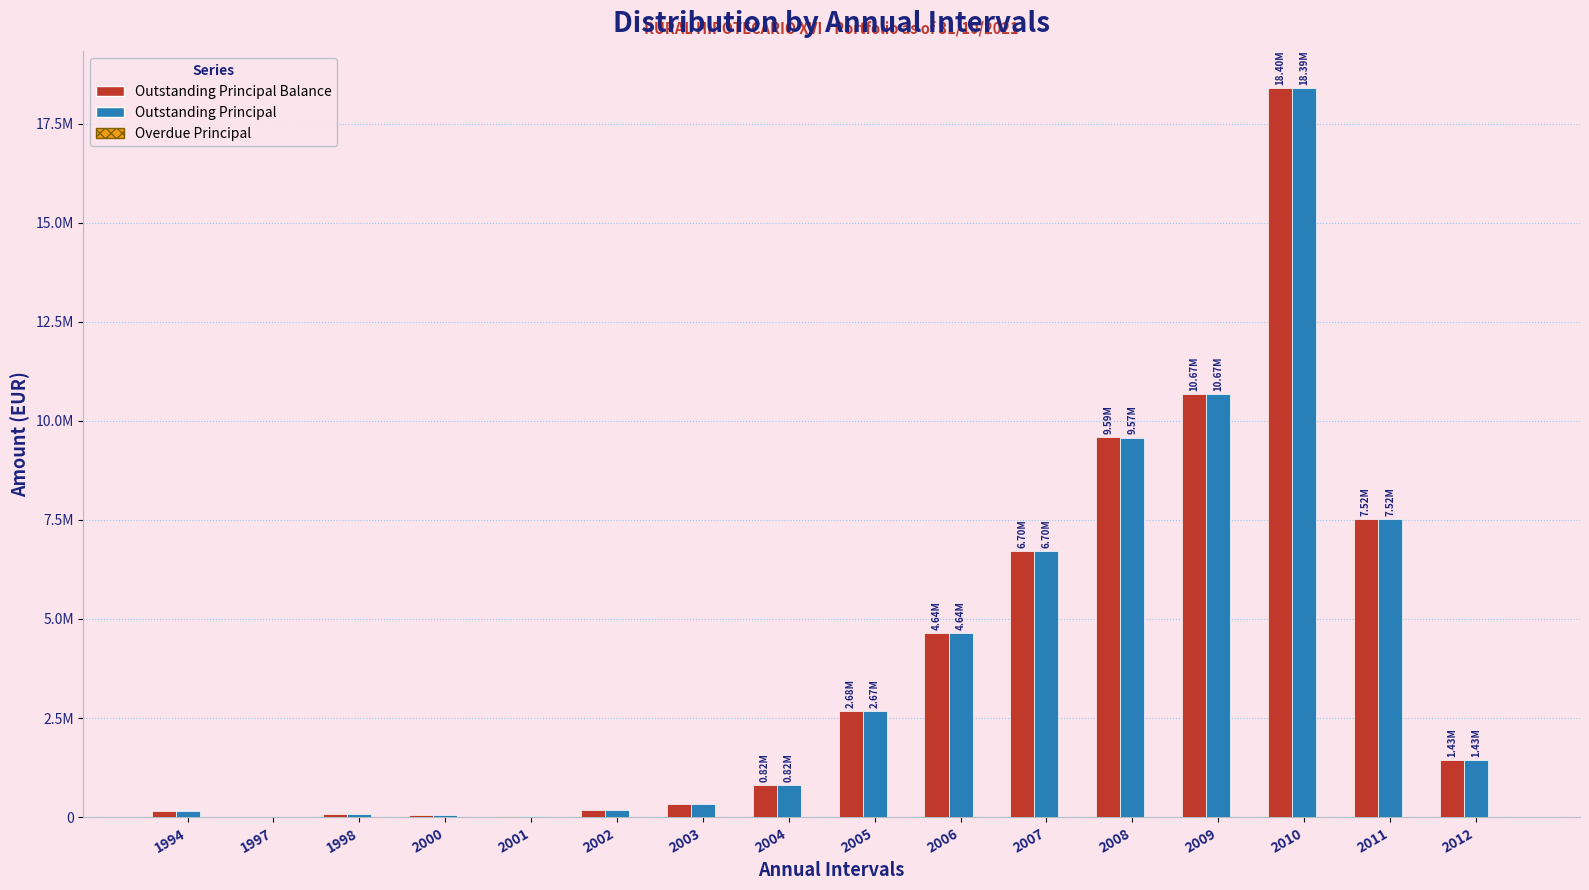

Is it true that Outstanding Principal Balance equals 7250.0 at 1997?

False